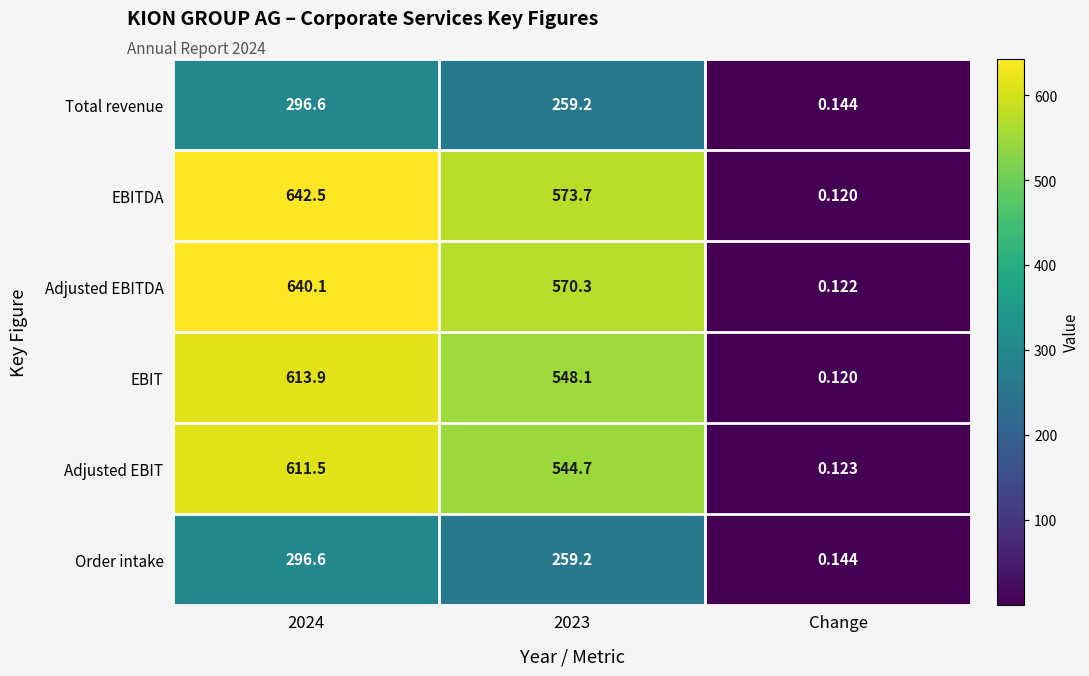

Which series has the largest total across all categories?

EBITDA